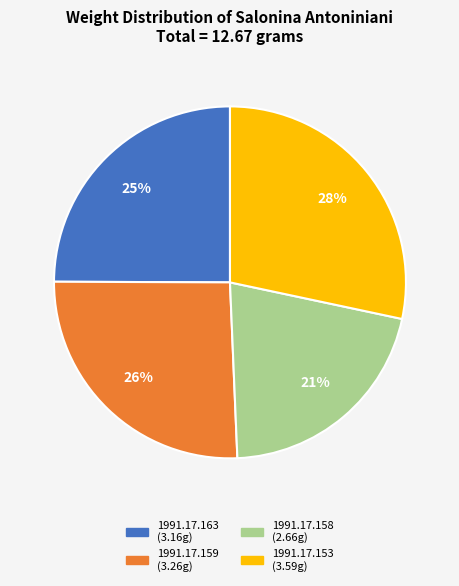

Rank the categories by value from lowest to highest.

1991.17.158, 1991.17.163, 1991.17.159, 1991.17.153